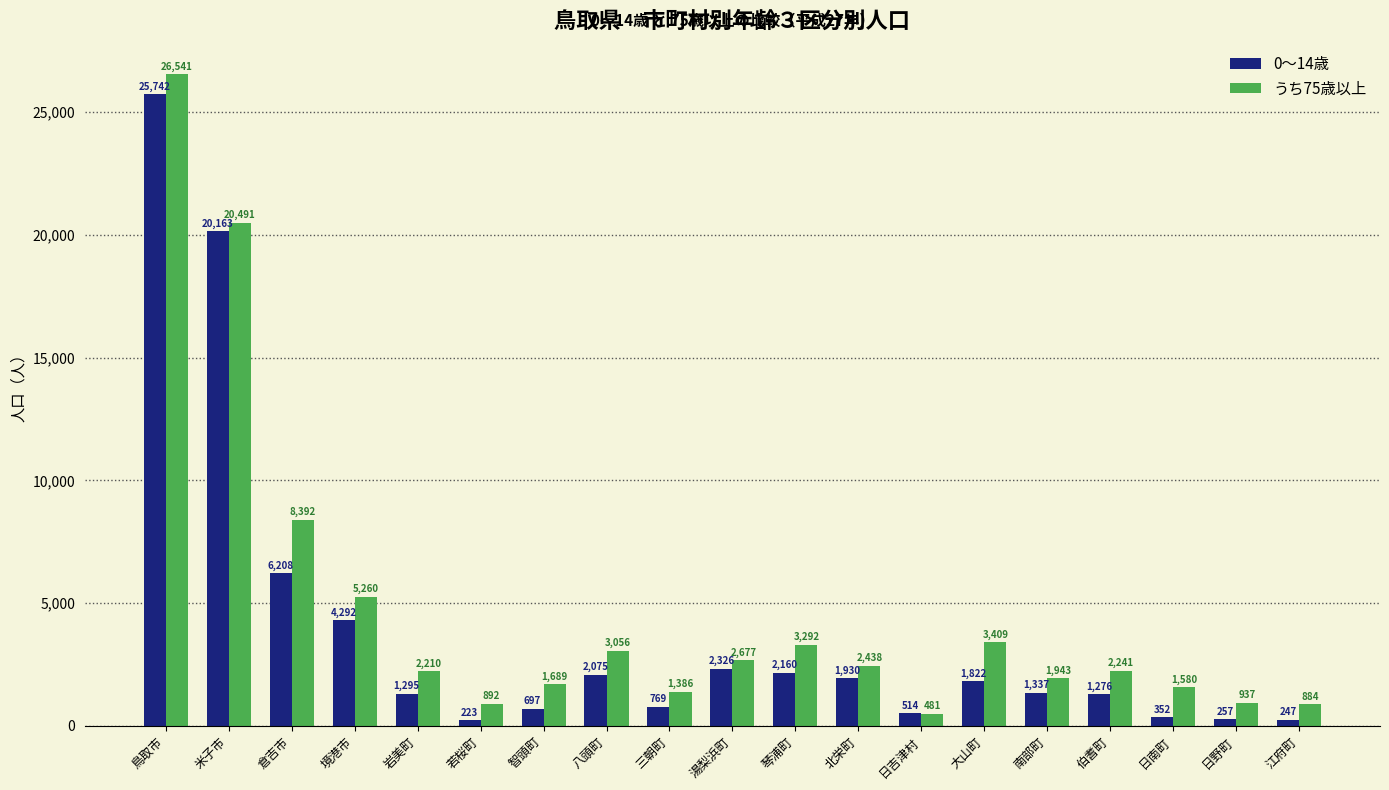

Rank the series by their maximum value, from highest to lowest.

うち75歳以上, 0～14歳